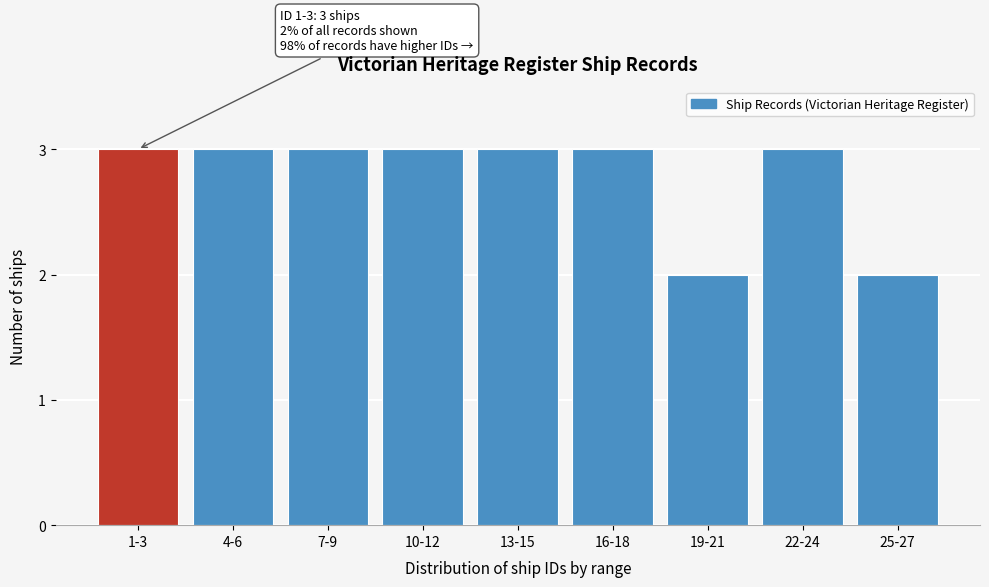

Reading left to right, list all the values displayed in this chart.

1-3=3	4-6=3	7-9=3	10-12=3	13-15=3	16-18=3	19-21=2	22-24=3	25-27=2